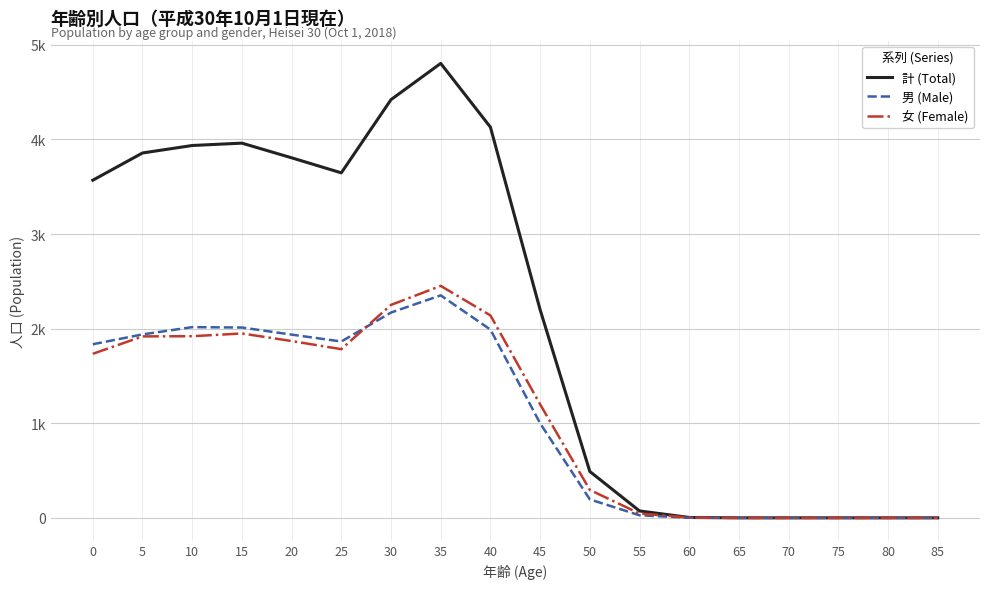

Does the chart display data point markers on the line(s)?

No